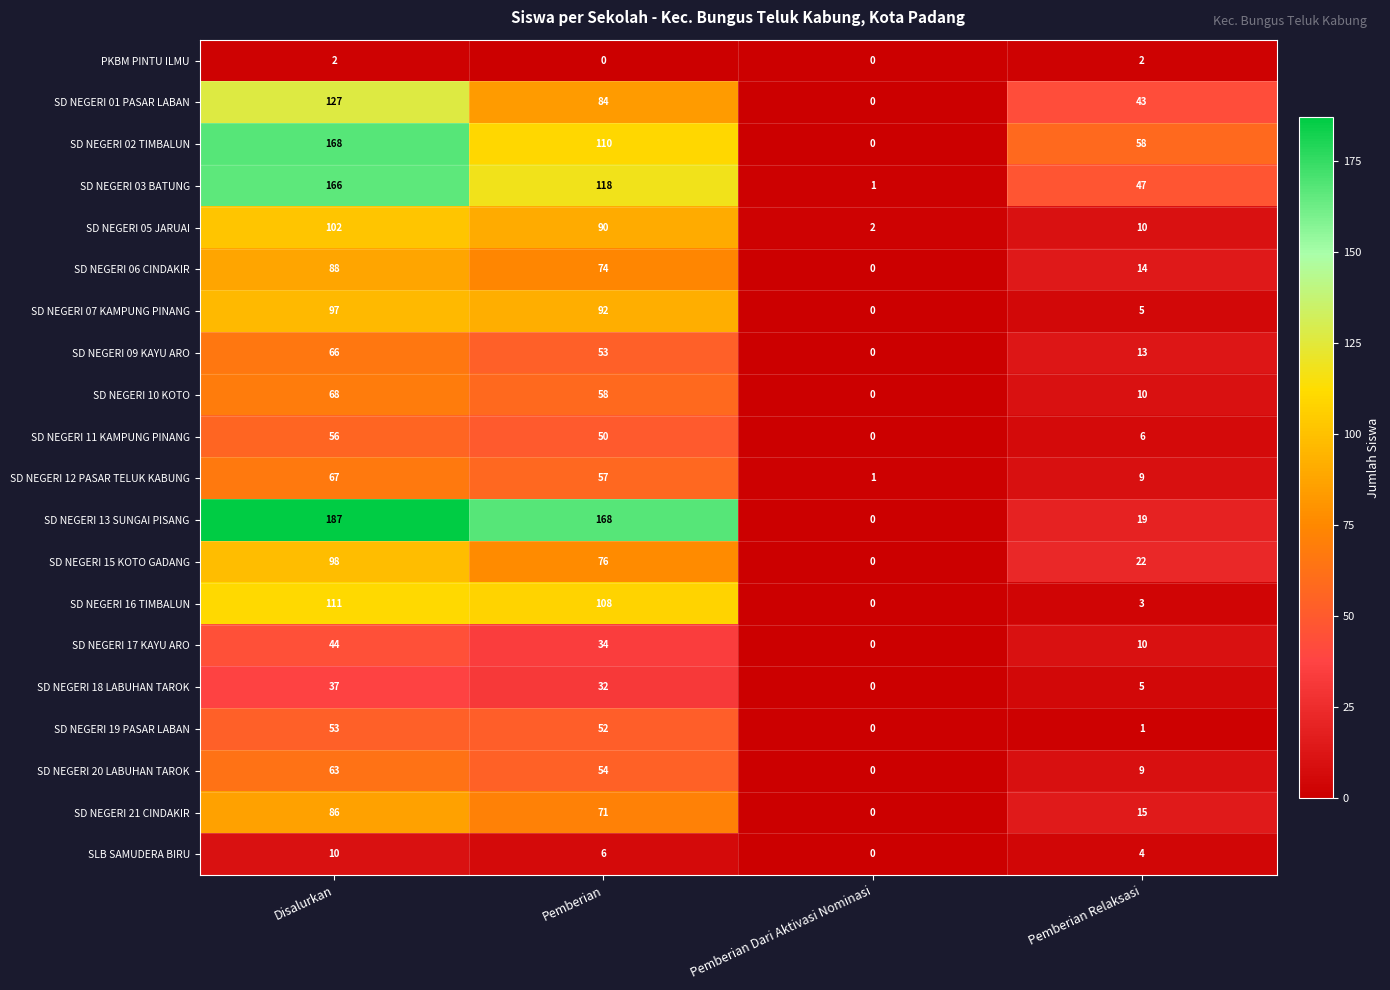

What is the greatest value displayed?

187